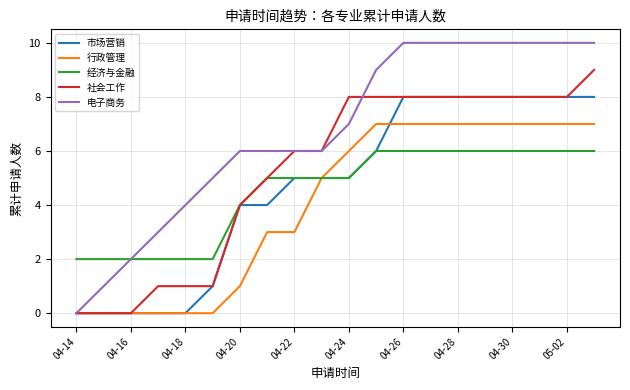

Does the chart display data point markers on the line(s)?

No